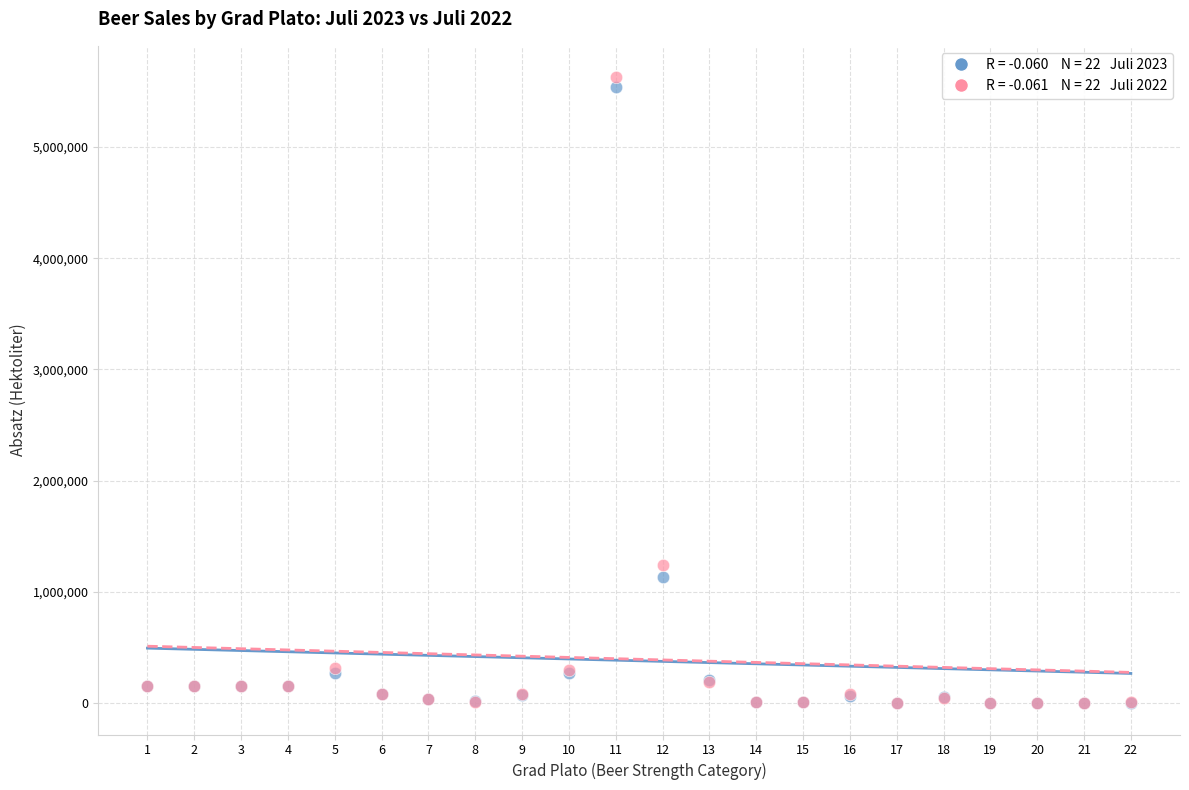

Across all series, what Y value is closest to 2813797?

1239078.6